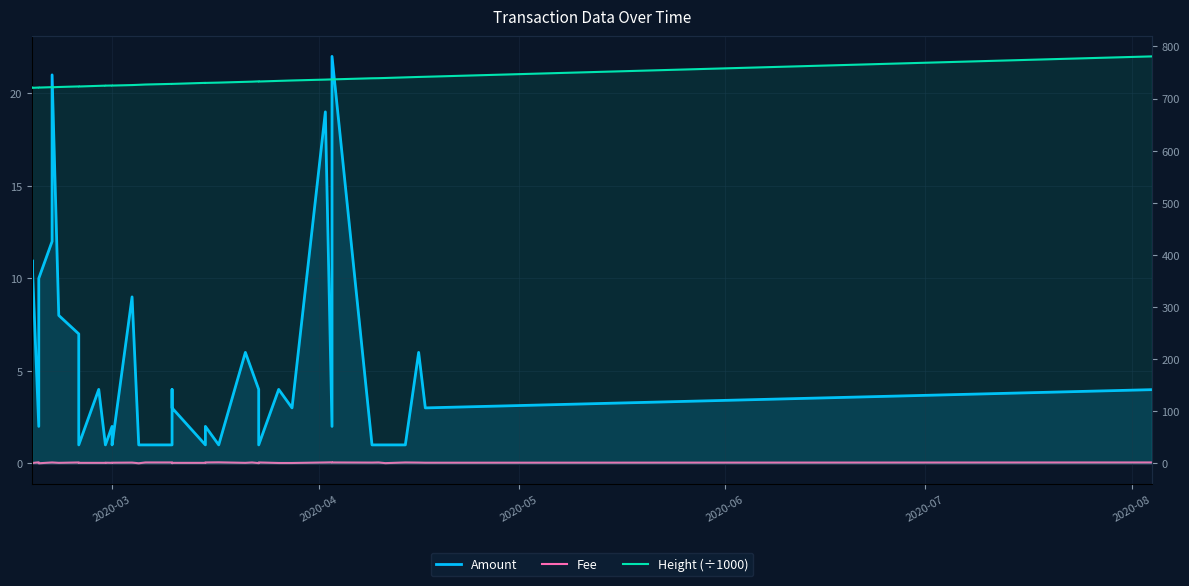

How many lines are shown in the chart?

3